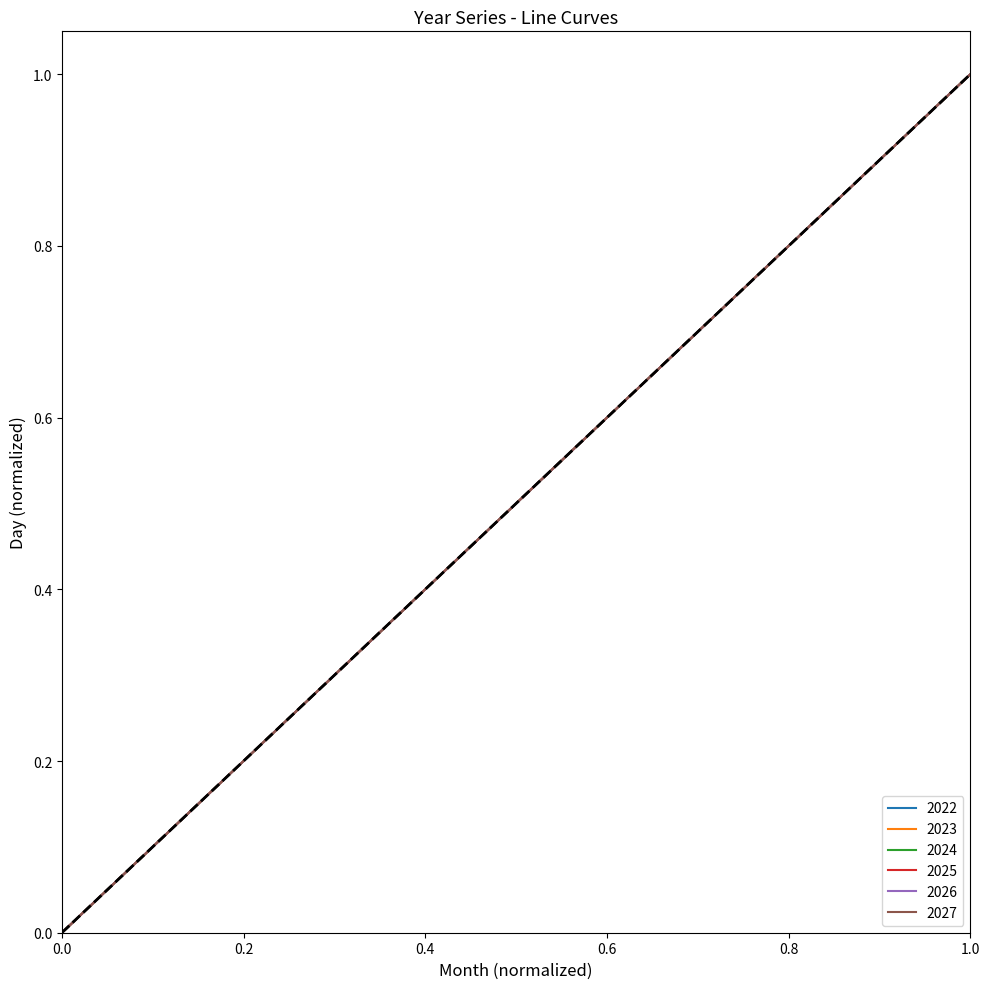

What is the sum of all 2025 values?

6.0